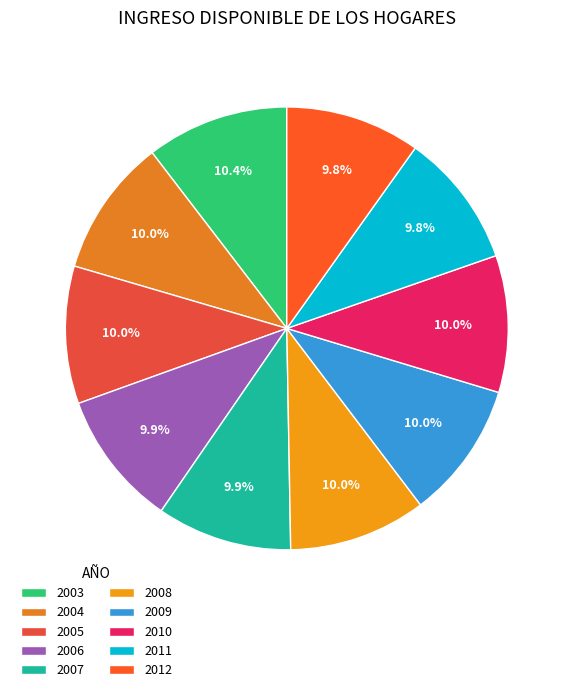

Count the number of slices in the pie.

10